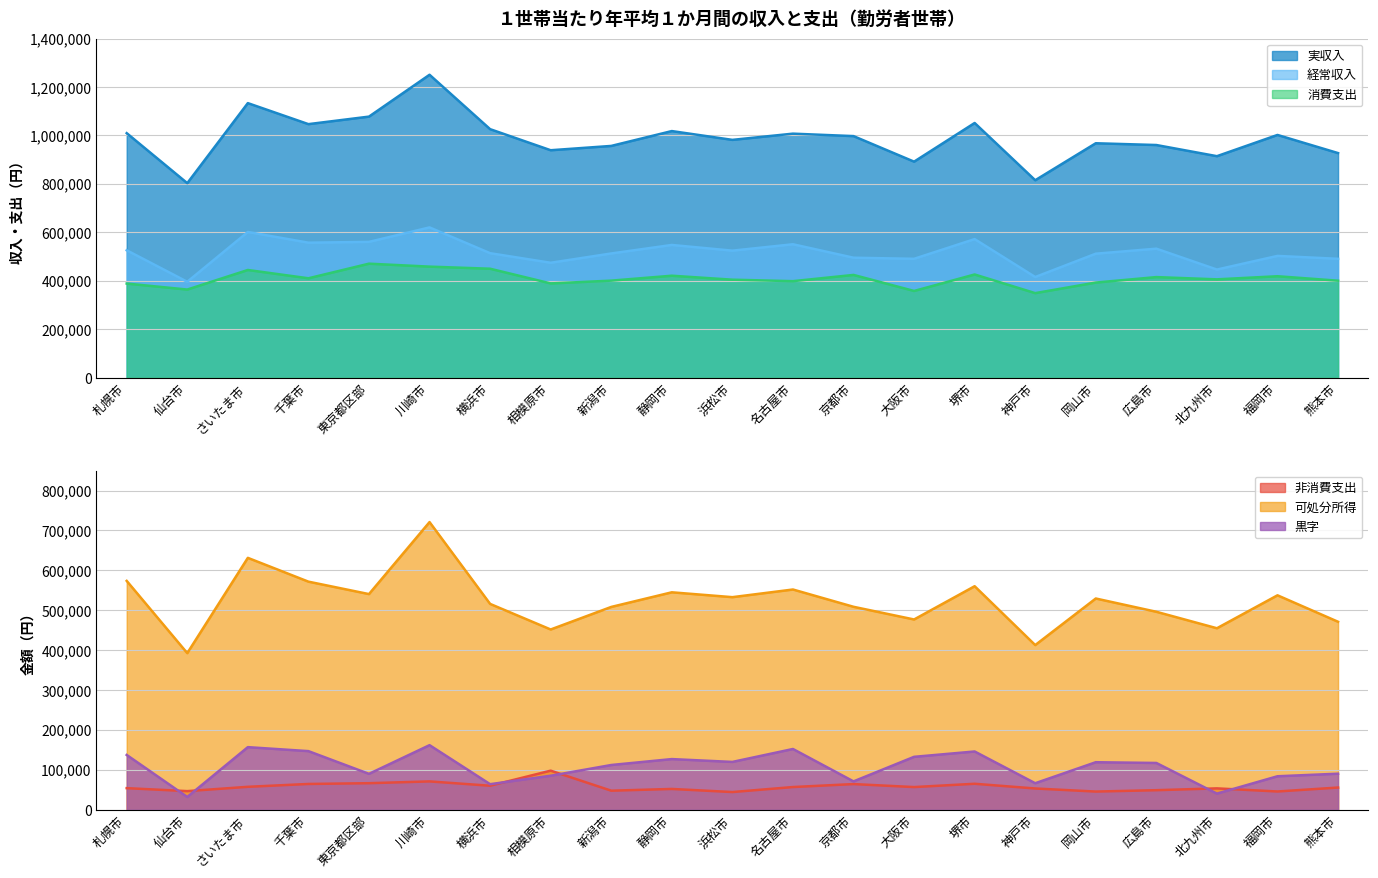

Which series has the largest range (max minus min)?

実収入